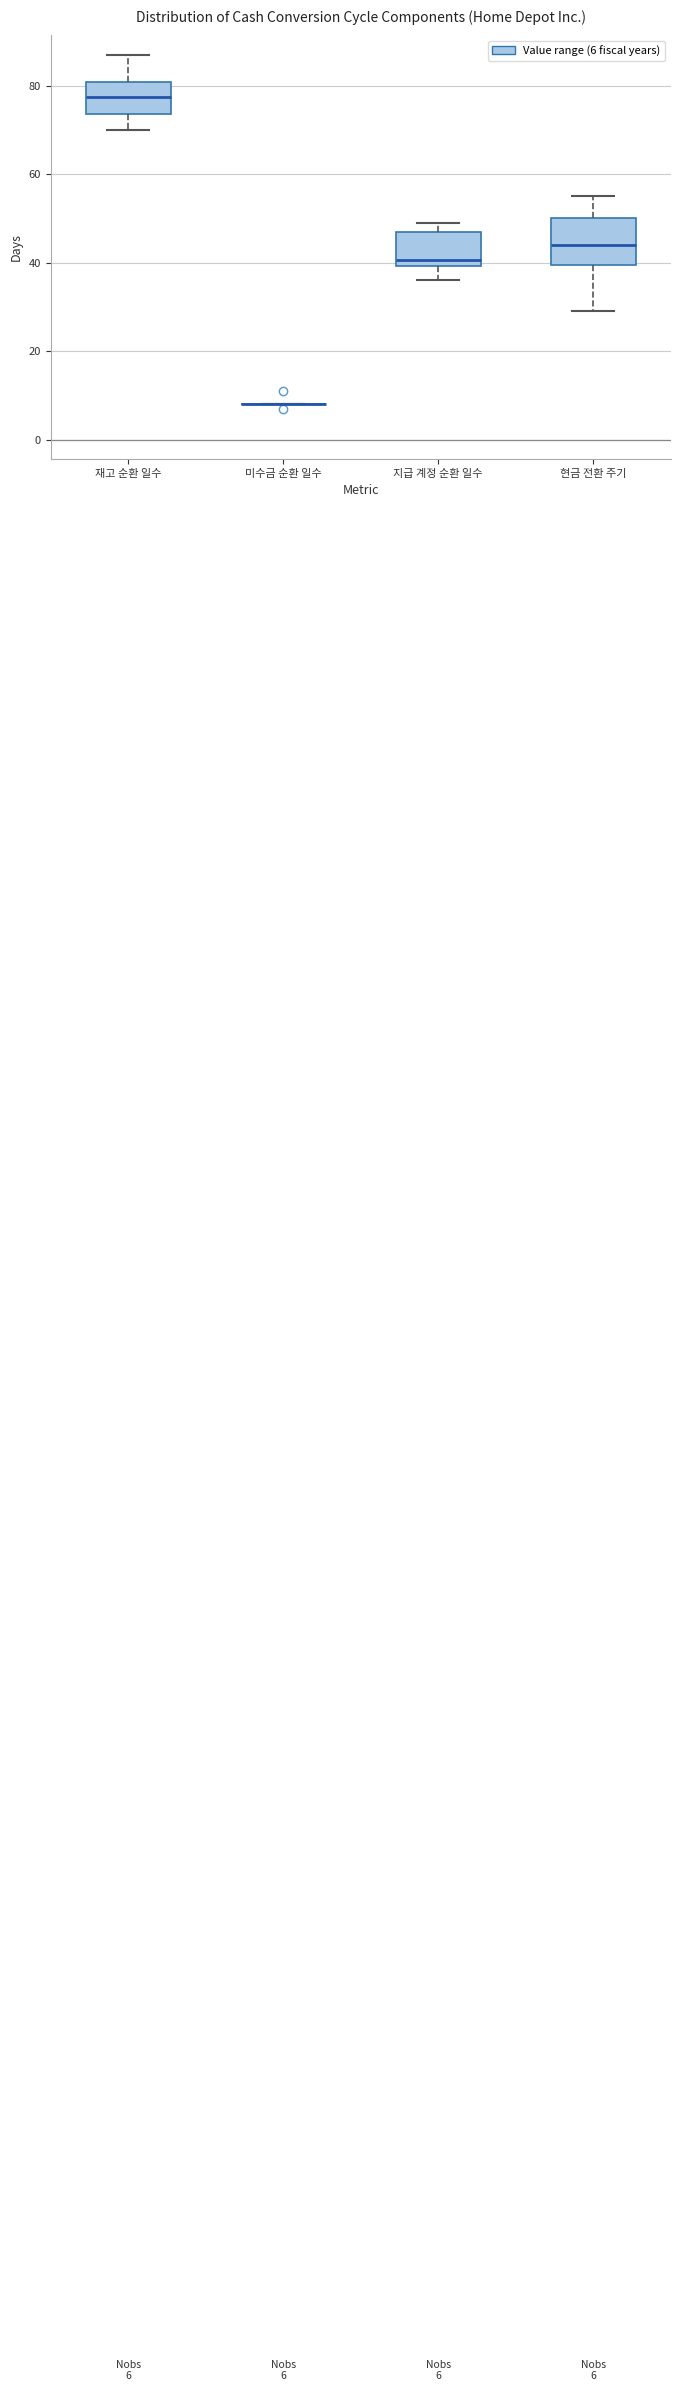

Which box is the tallest, from its lower edge to its upper edge?

현금 전환 주기